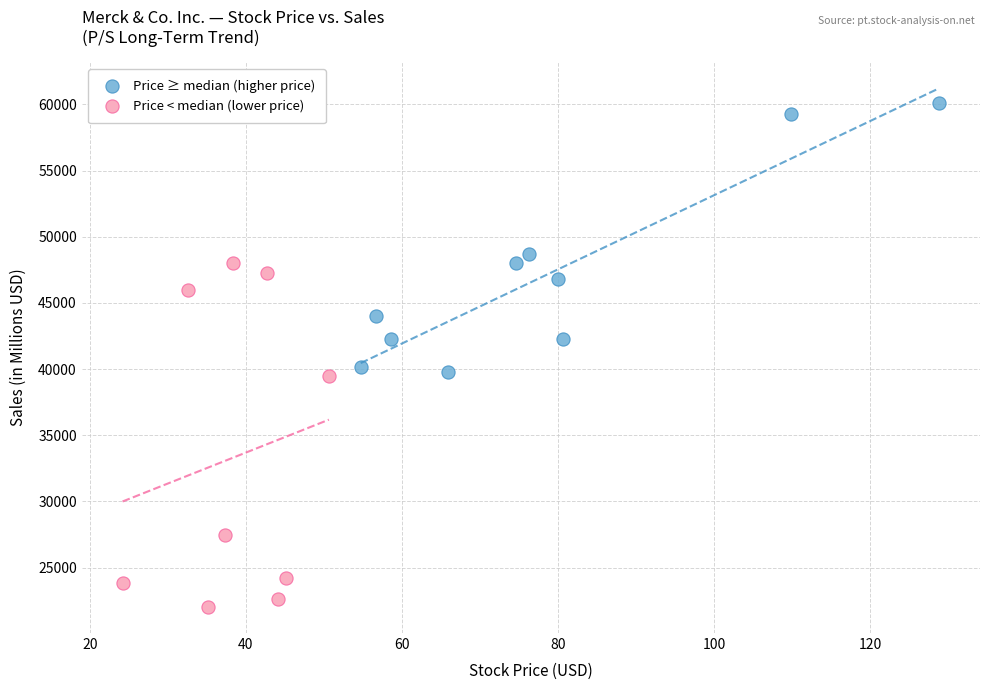

What are all the series names shown in the legend?

Price ≥ median (higher price), Price < median (lower price)